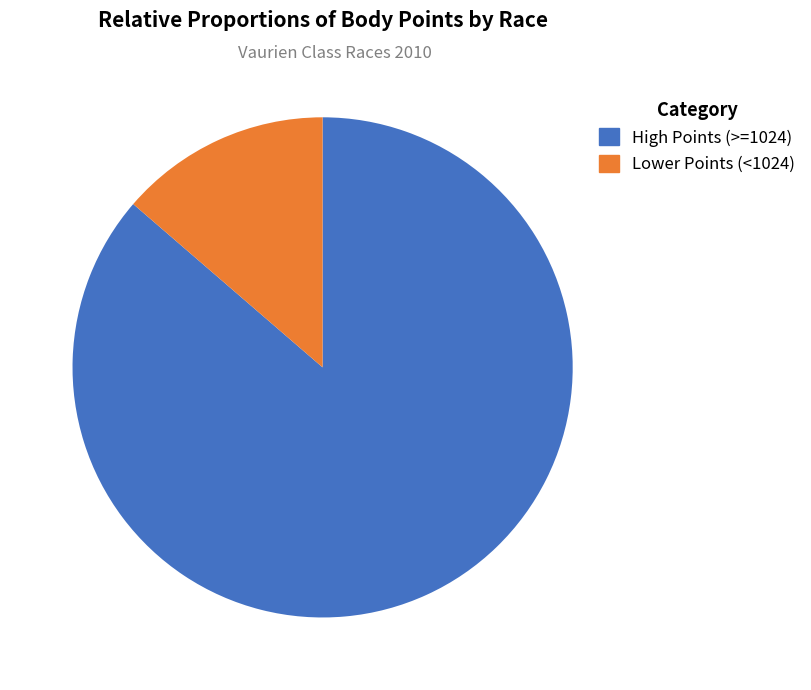

Which slice represents more than half of the pie?

High Points (>=1024)